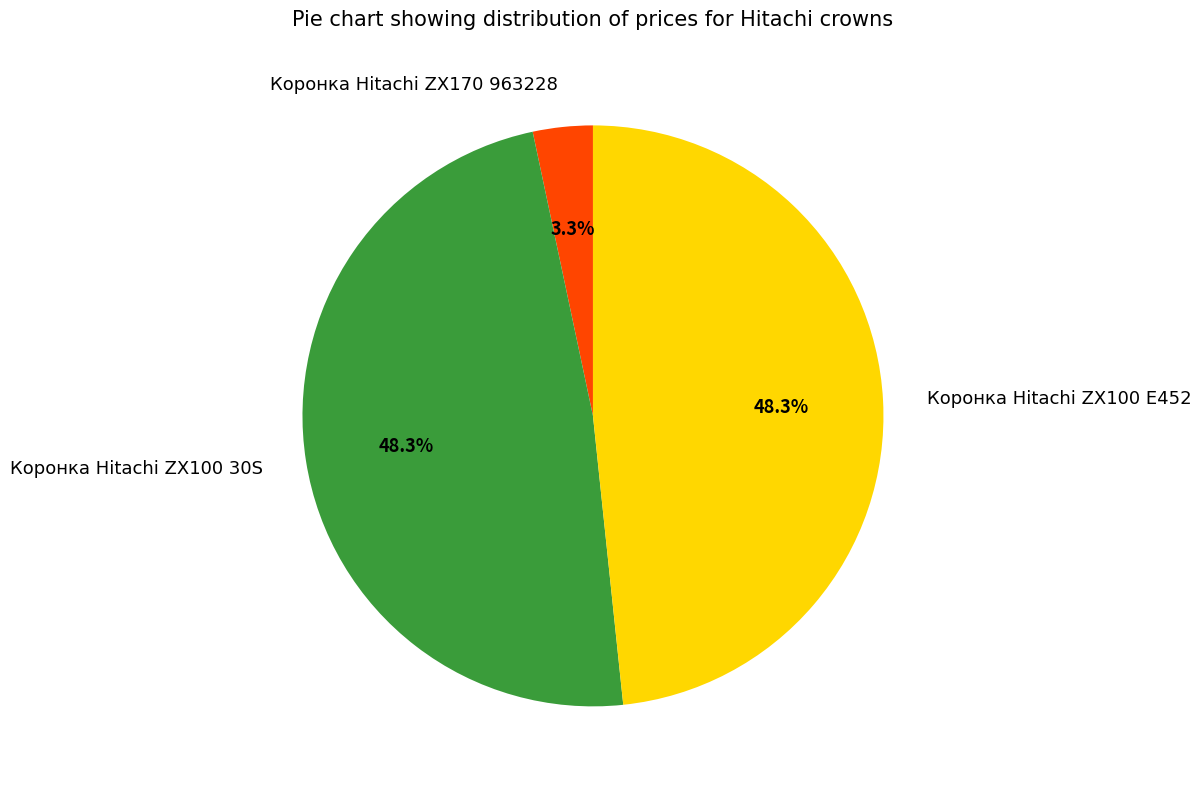

How many slices are in this pie chart?

3